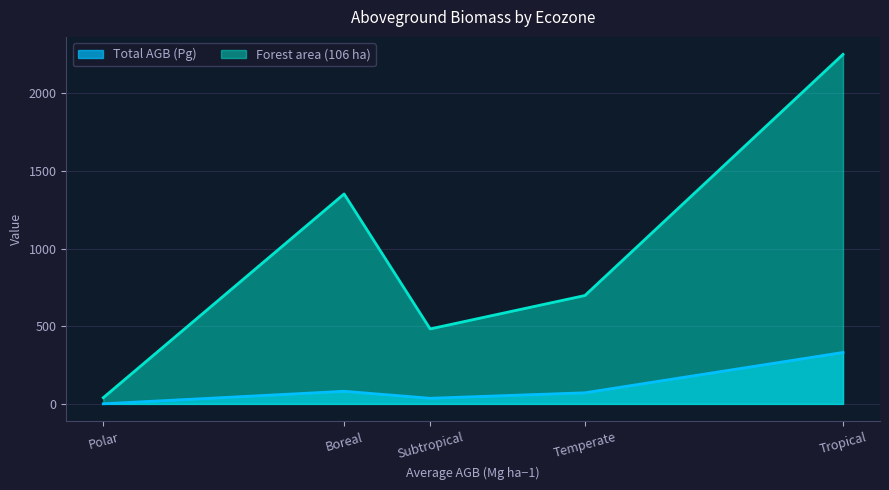

List the labels in order of Forest area (106 ha) value, smallest first.

Polar, Subtropical, Temperate, Boreal, Tropical